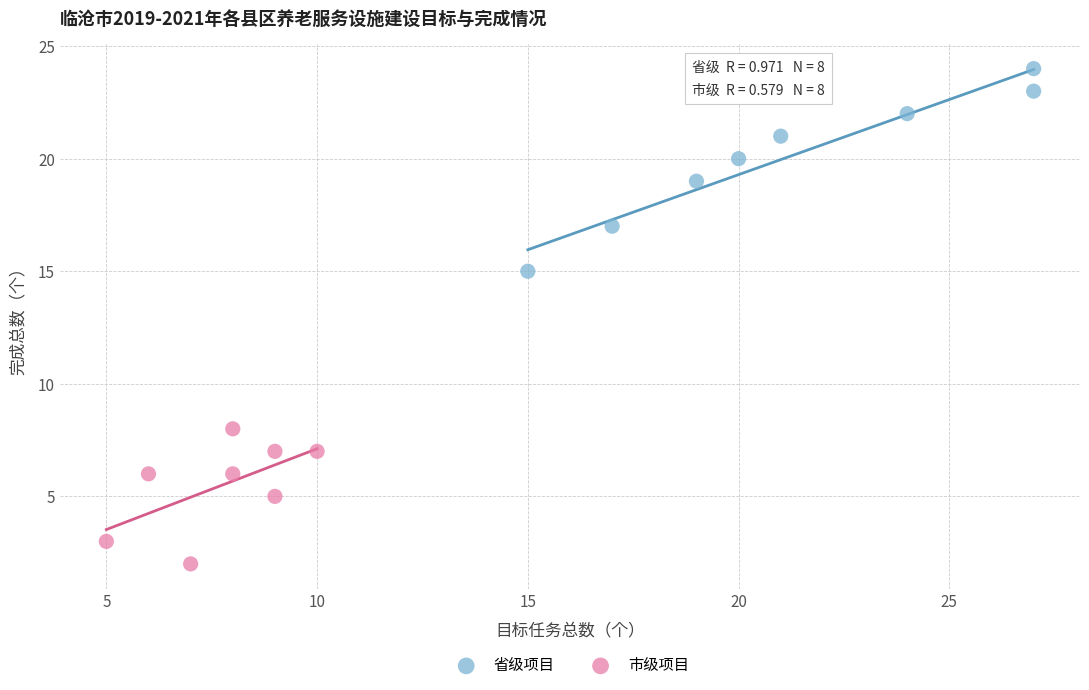

Which series has the widest spread of Y values?

省级项目